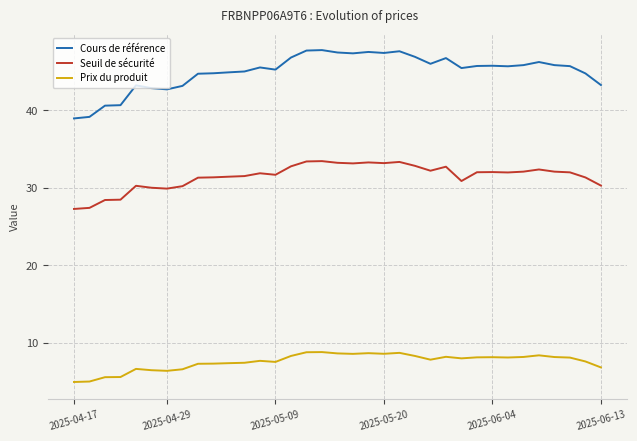

What is the minimum value shown in the chart?

4.9